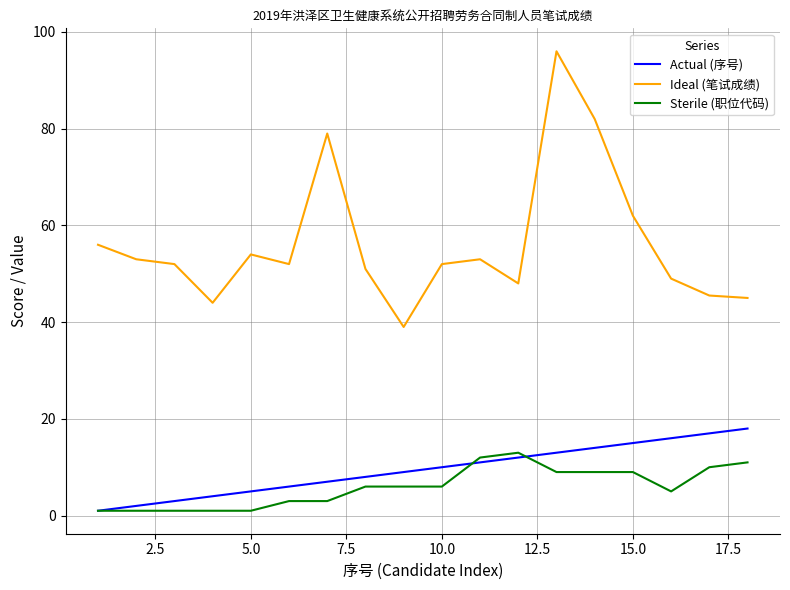

What is the highest value of the Actual (序号) series?

18.0